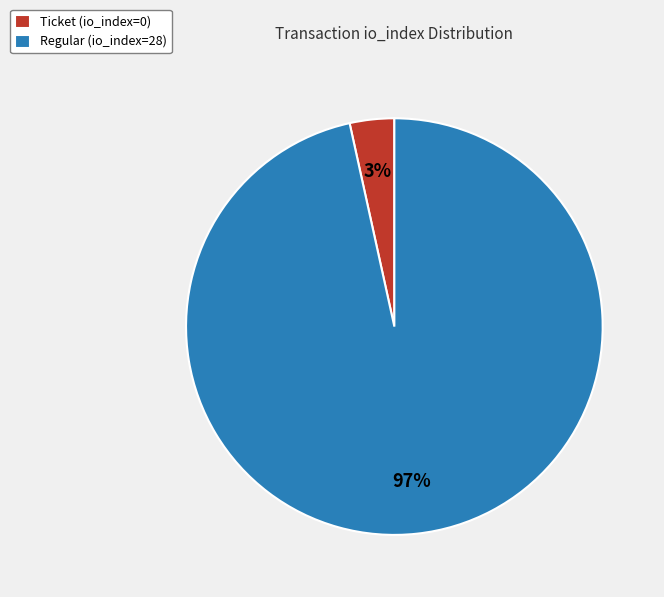

Which category accounts for the majority?

Regular (io_index=28)